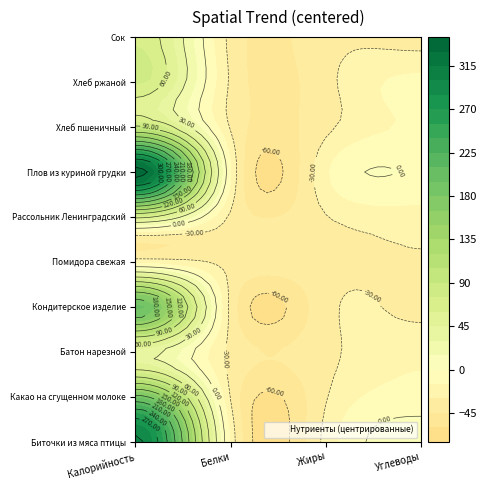

How many data points does each series have?

4